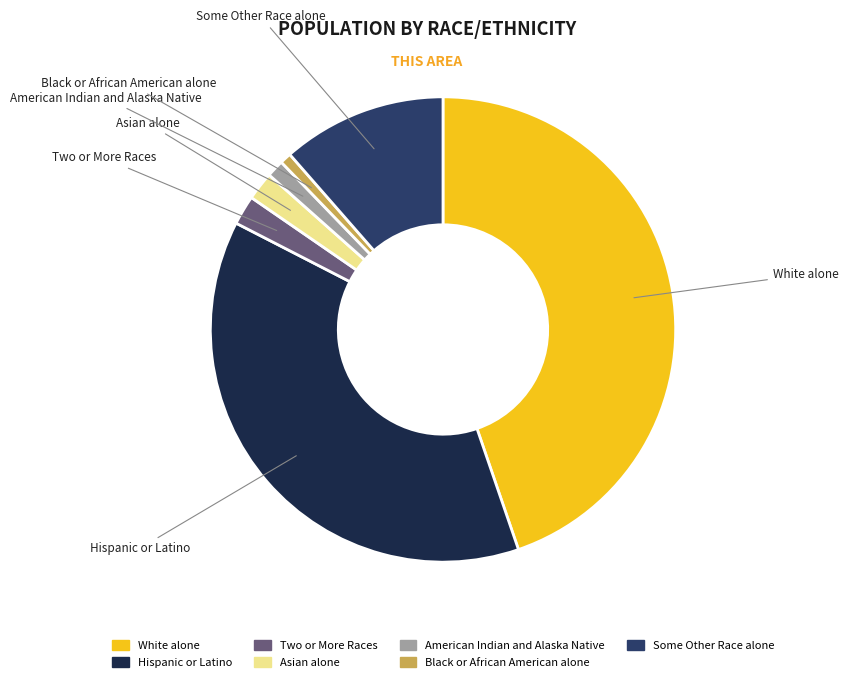

Which category has the biggest portion of the pie?

White alone